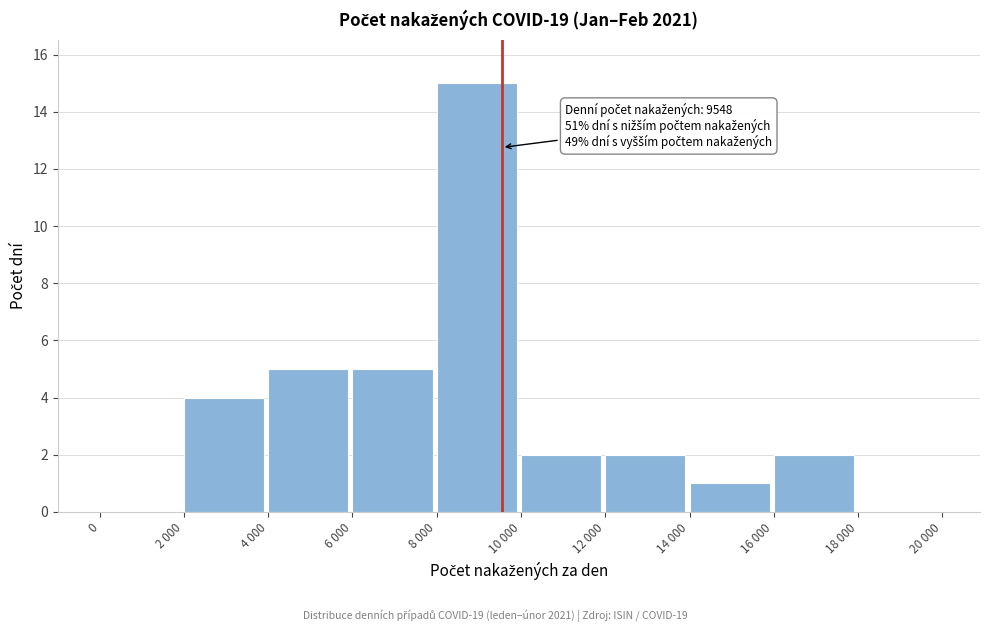

Reading left to right, transcribe all the data shown in this chart.

0=0	2 000=4	4 000=5	6 000=5	8 000=15	10 000=2	12 000=2	14 000=1	16 000=2	18 000=0